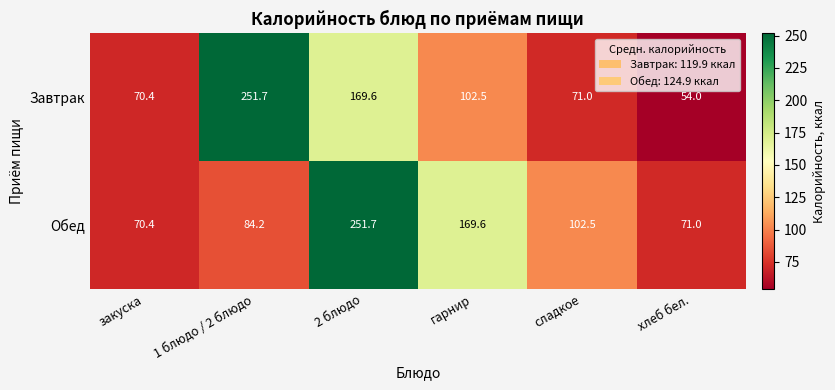

What is the difference between the Обед values at сладкое and гарнир?

67.1